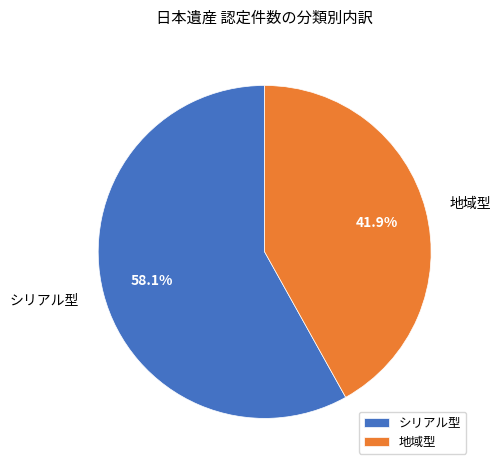

Does any single category account for the majority?

Yes